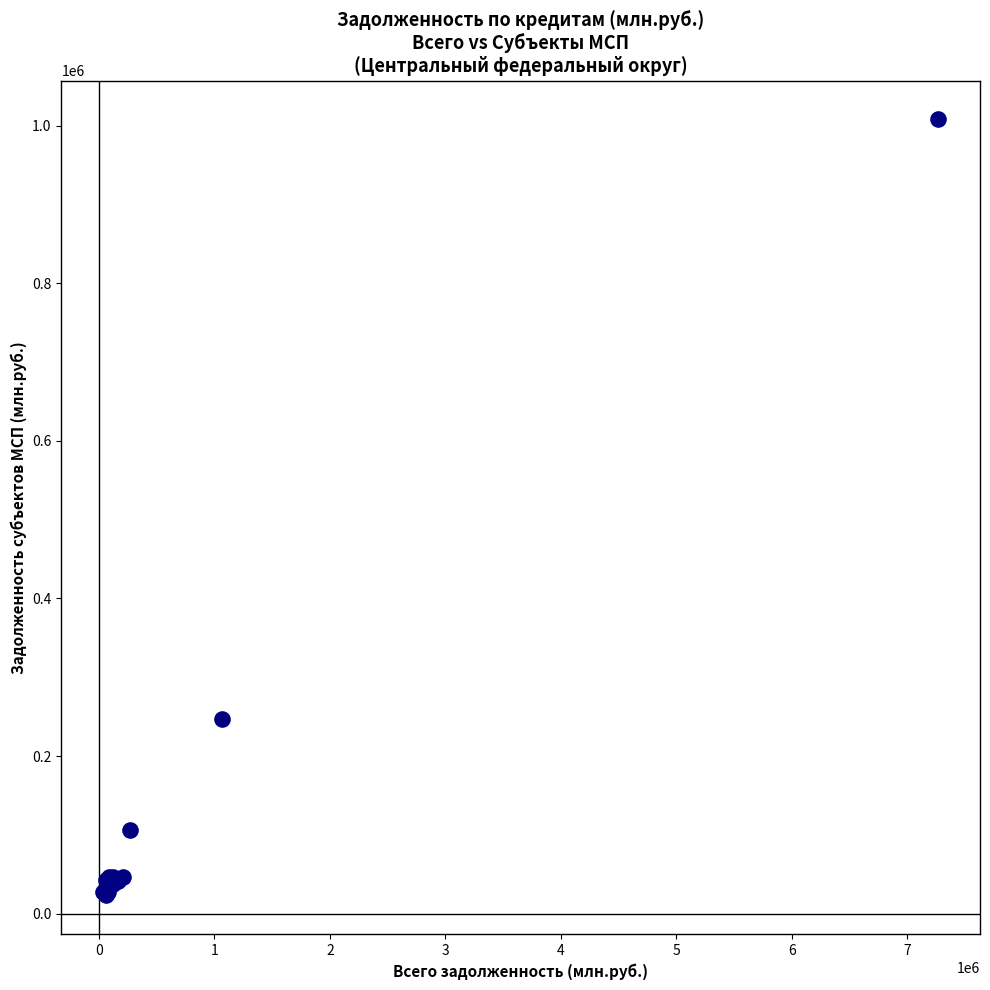

What Y value in the scatter plot is closest to 515561?

246714